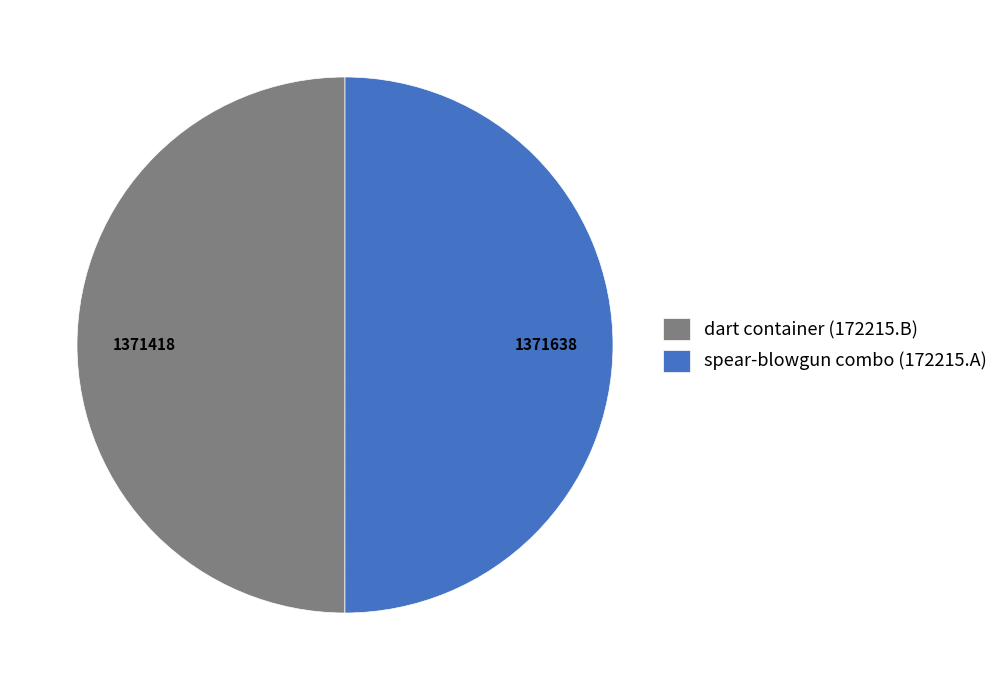

The spear-blowgun combo (172215.A) slice represents 64% of the pie. True or false?

False